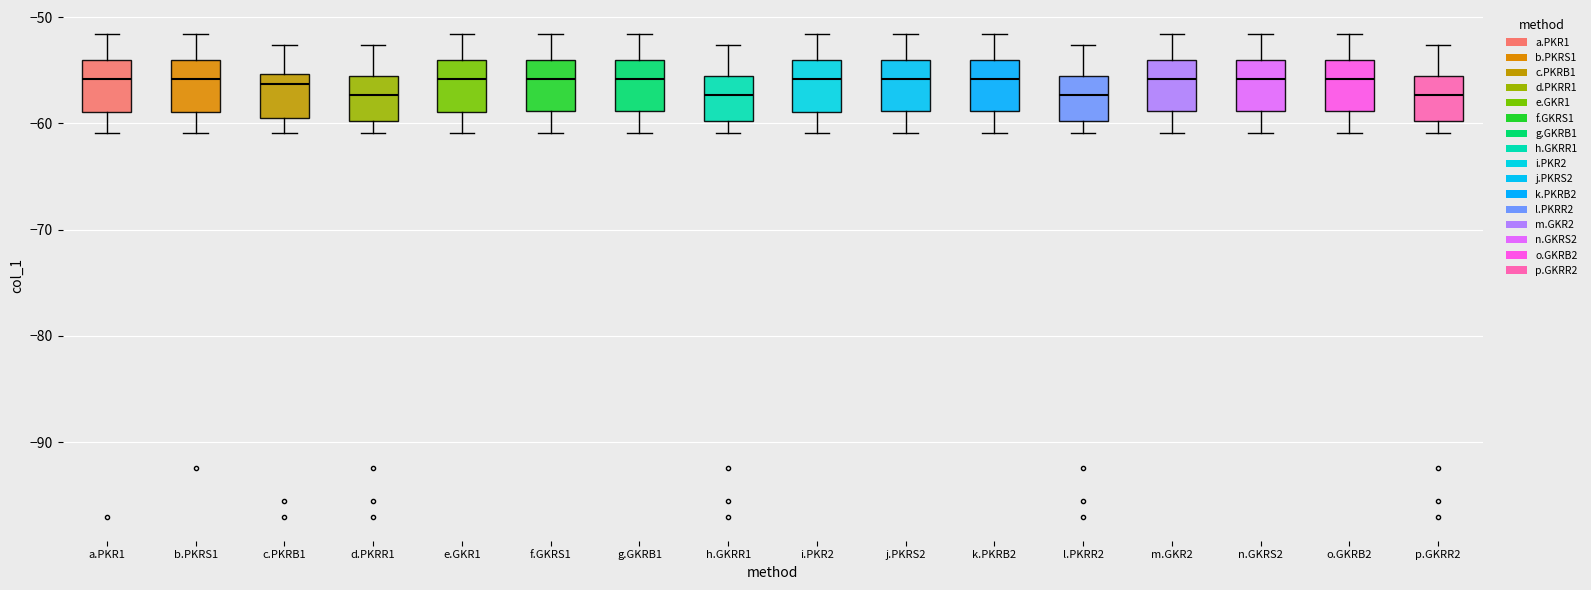

Reading left to right, transcribe this box plot: for each box, give where its median line is, the range the box spans, and where its two whiskers end, as read against the y-axis. The values are not printed on the chart, so give them approximately, as read against the axis.

a.PKR1: median -56, box -59 to -54, whiskers -61 to -52
b.PKRS1: median -56, box -59 to -54, whiskers -61 to -52
c.PKRB1: median -56, box -59 to -55, whiskers -61 to -53
d.PKRR1: median -57, box -60 to -56, whiskers -61 to -53
e.GKR1: median -56, box -59 to -54, whiskers -61 to -52
f.GKRS1: median -56, box -59 to -54, whiskers -61 to -52
g.GKRB1: median -56, box -59 to -54, whiskers -61 to -52
h.GKRR1: median -57, box -60 to -56, whiskers -61 to -53
i.PKR2: median -56, box -59 to -54, whiskers -61 to -52
j.PKRS2: median -56, box -59 to -54, whiskers -61 to -52
k.PKRB2: median -56, box -59 to -54, whiskers -61 to -52
l.PKRR2: median -57, box -60 to -56, whiskers -61 to -53
m.GKR2: median -56, box -59 to -54, whiskers -61 to -52
n.GKRS2: median -56, box -59 to -54, whiskers -61 to -52
o.GKRB2: median -56, box -59 to -54, whiskers -61 to -52
p.GKRR2: median -57, box -60 to -56, whiskers -61 to -53